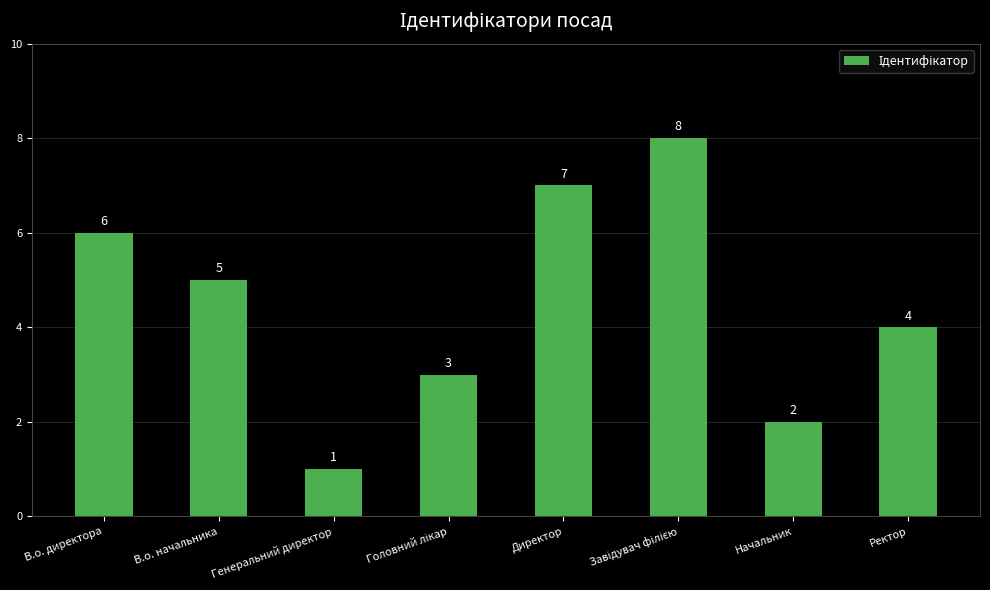

What is the ratio of the value at В.о. начальника to the value at Начальник?

2.5